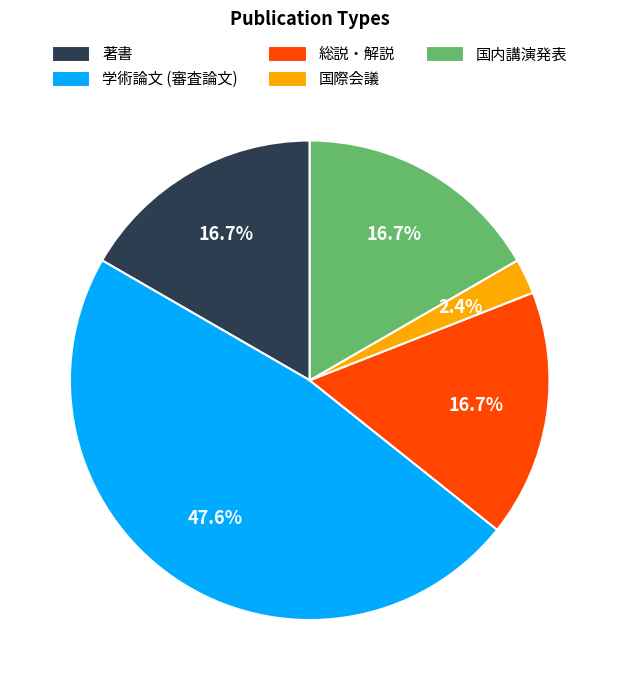

To the nearest percent, what portion does 国内講演発表 represent?

17%